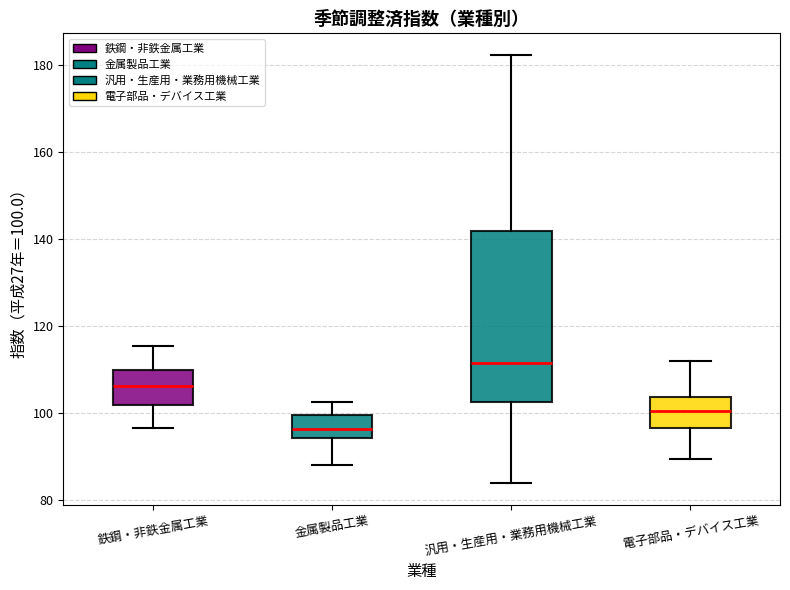

Which box is the tallest, from its lower edge to its upper edge?

汎用・生産用・業務用機械工業